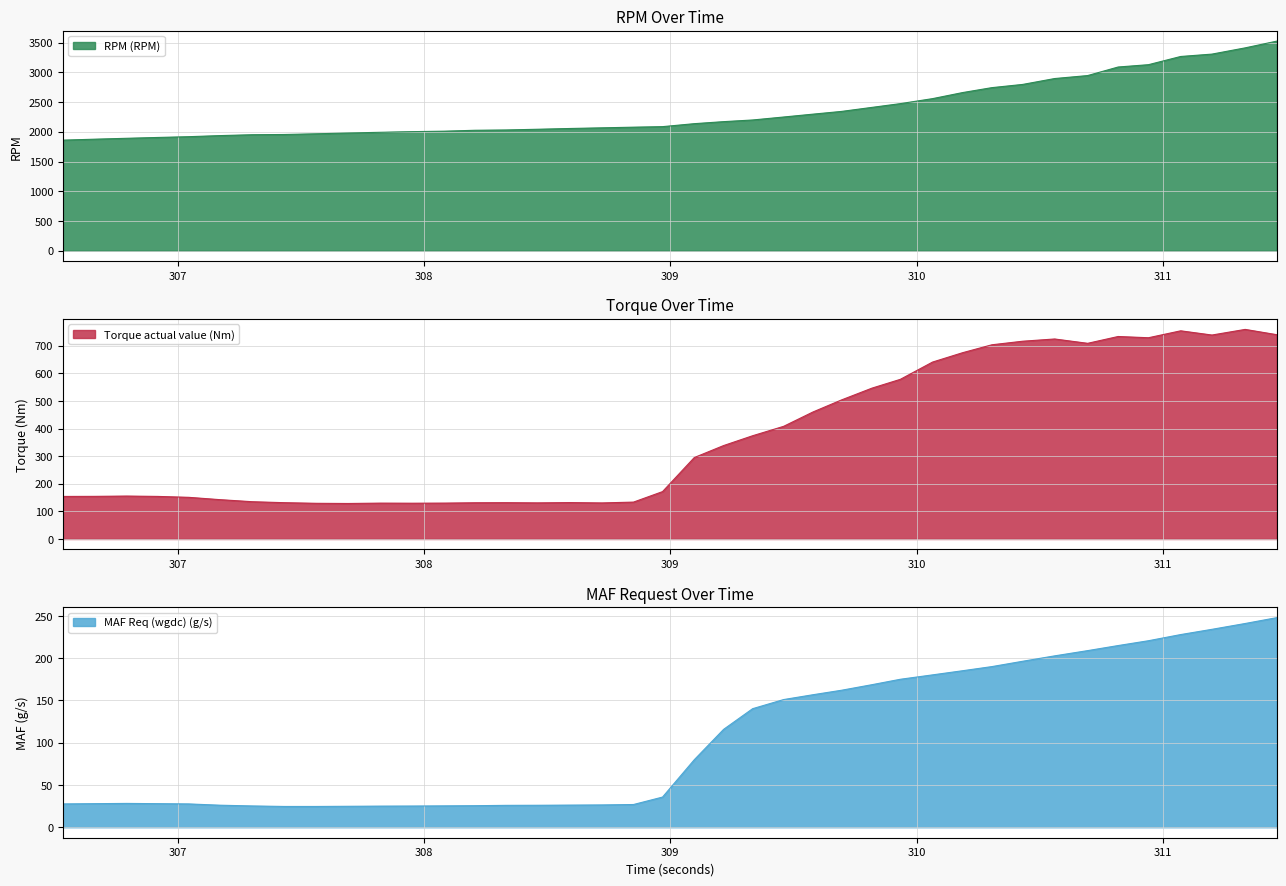

What is the sum of the Torque actual value (Nm) values at 307.691 and 310.431?

845.0